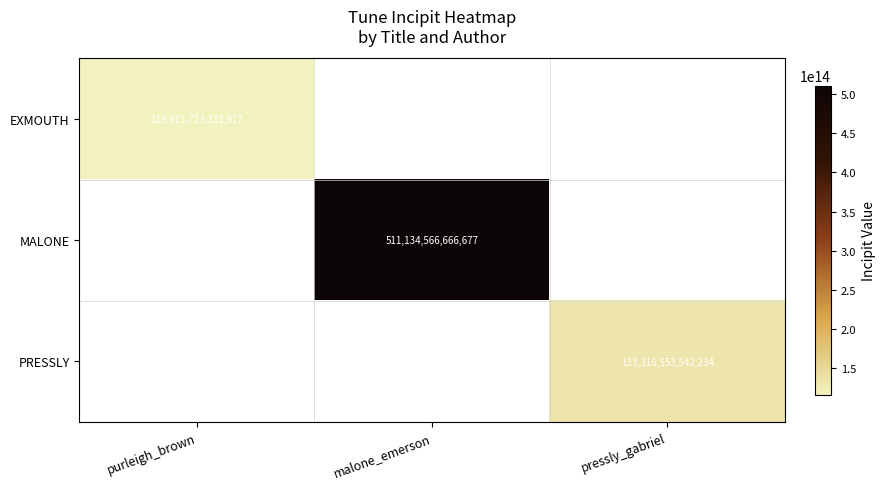

True or false: PRESSLY has a value of 133316553542234 at pressly_gabriel.

True